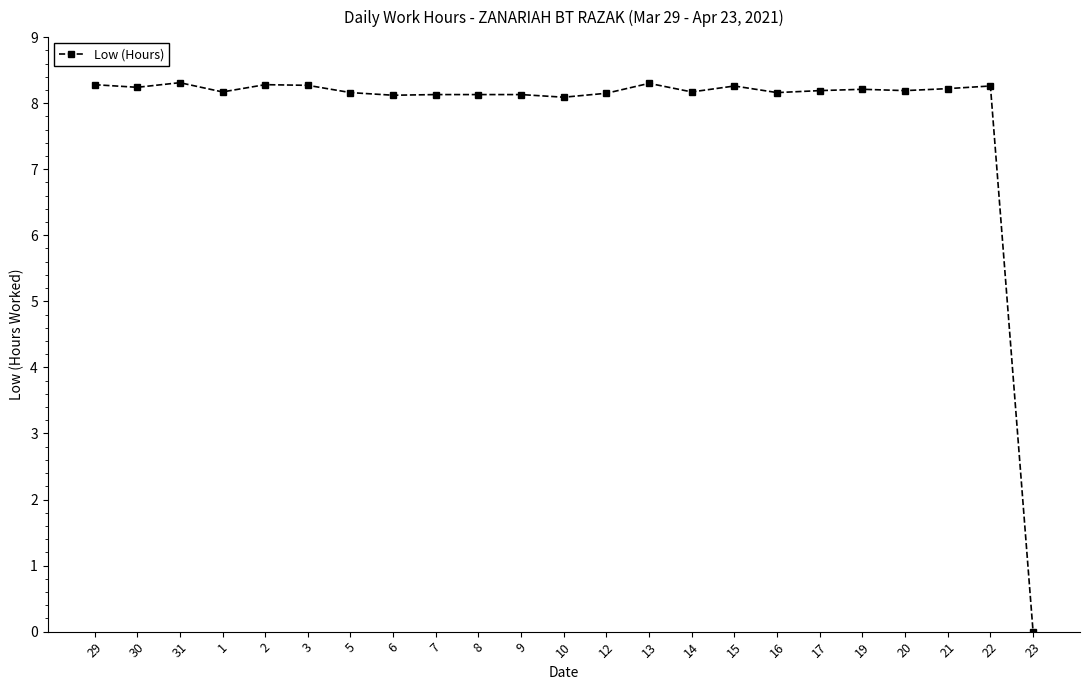

What position from the left is 20?

20